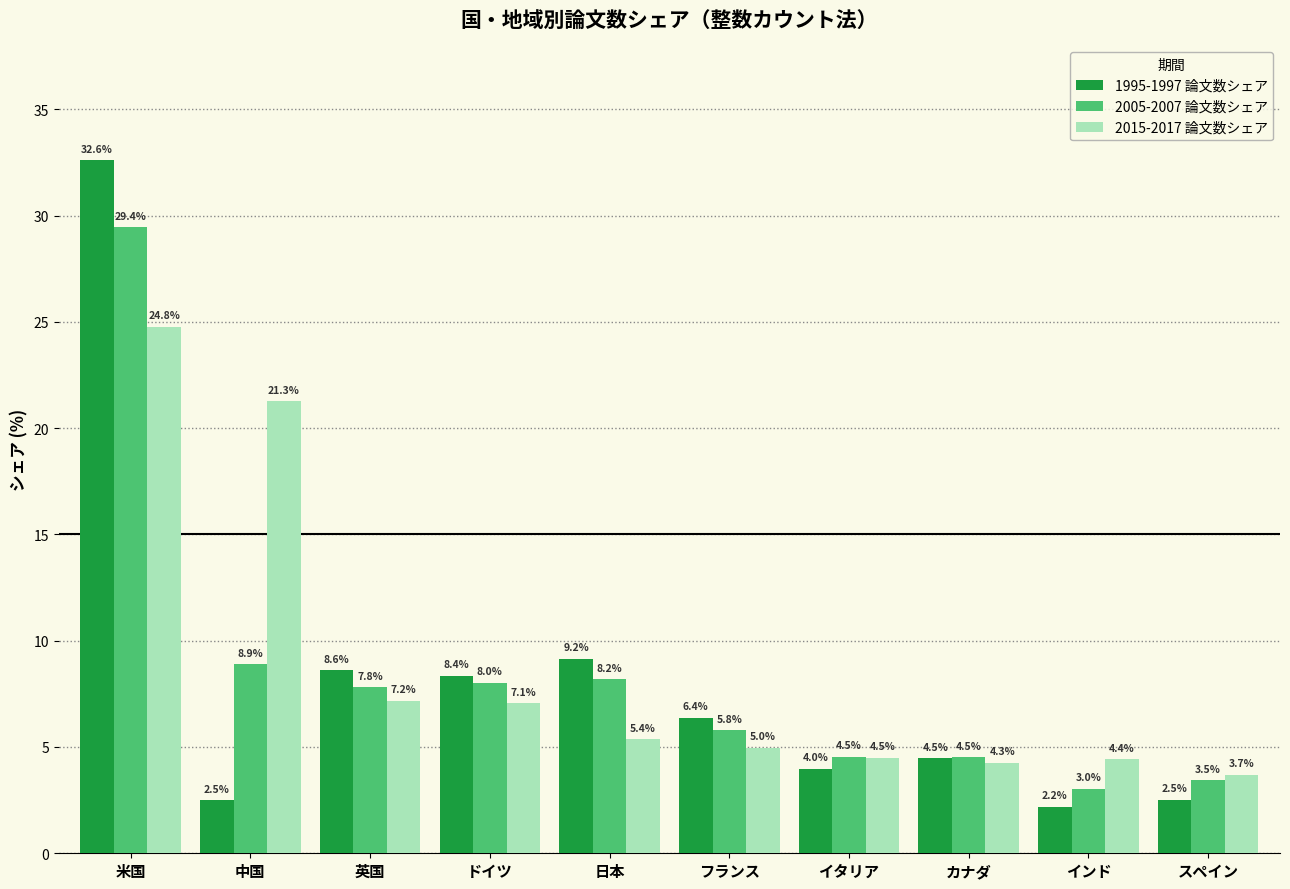

The 1995-1997 論文数シェア series shows 9.2 at 日本. True or false?

True